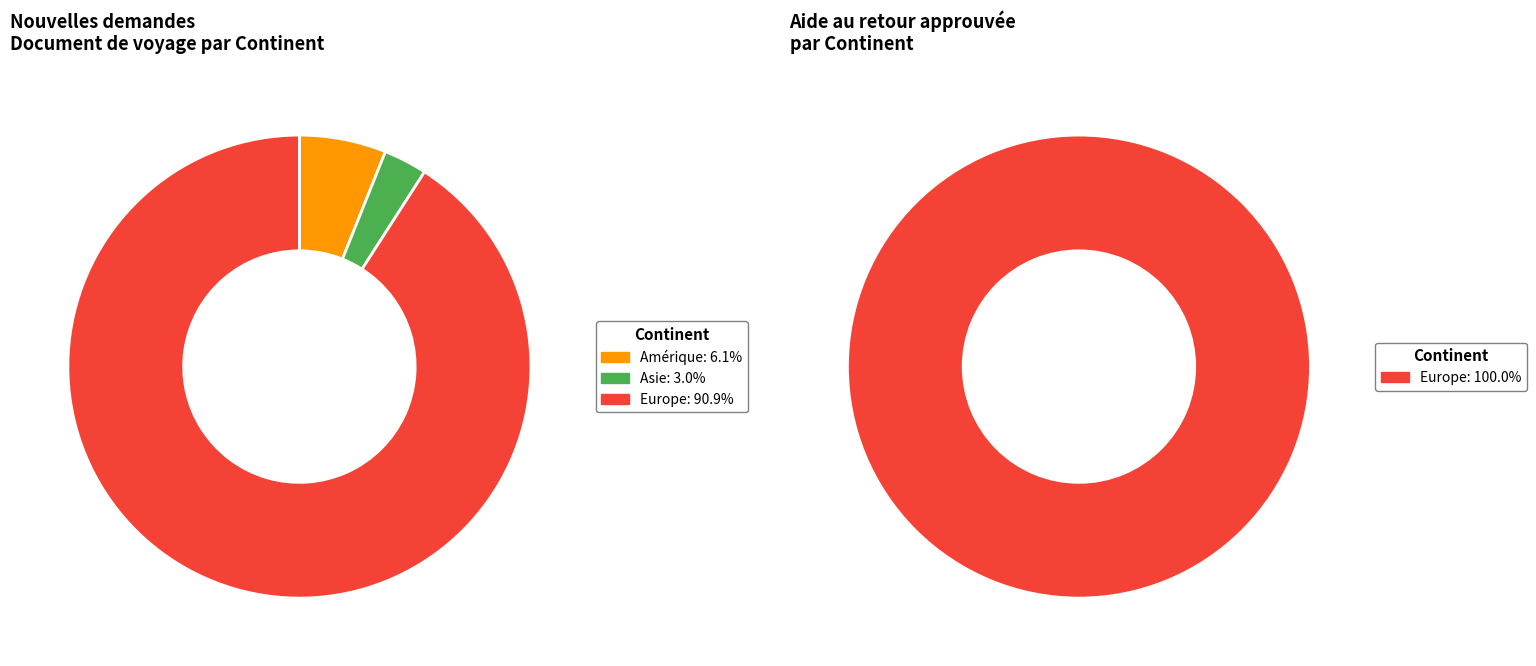

The Amérique slice represents 6% of the pie. True or false?

True